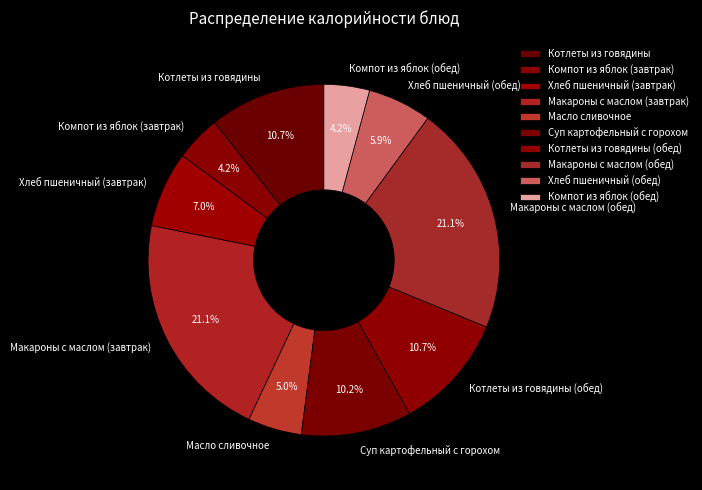

True or false: Компот из яблок (завтрак) accounts for 4% of the total.

True